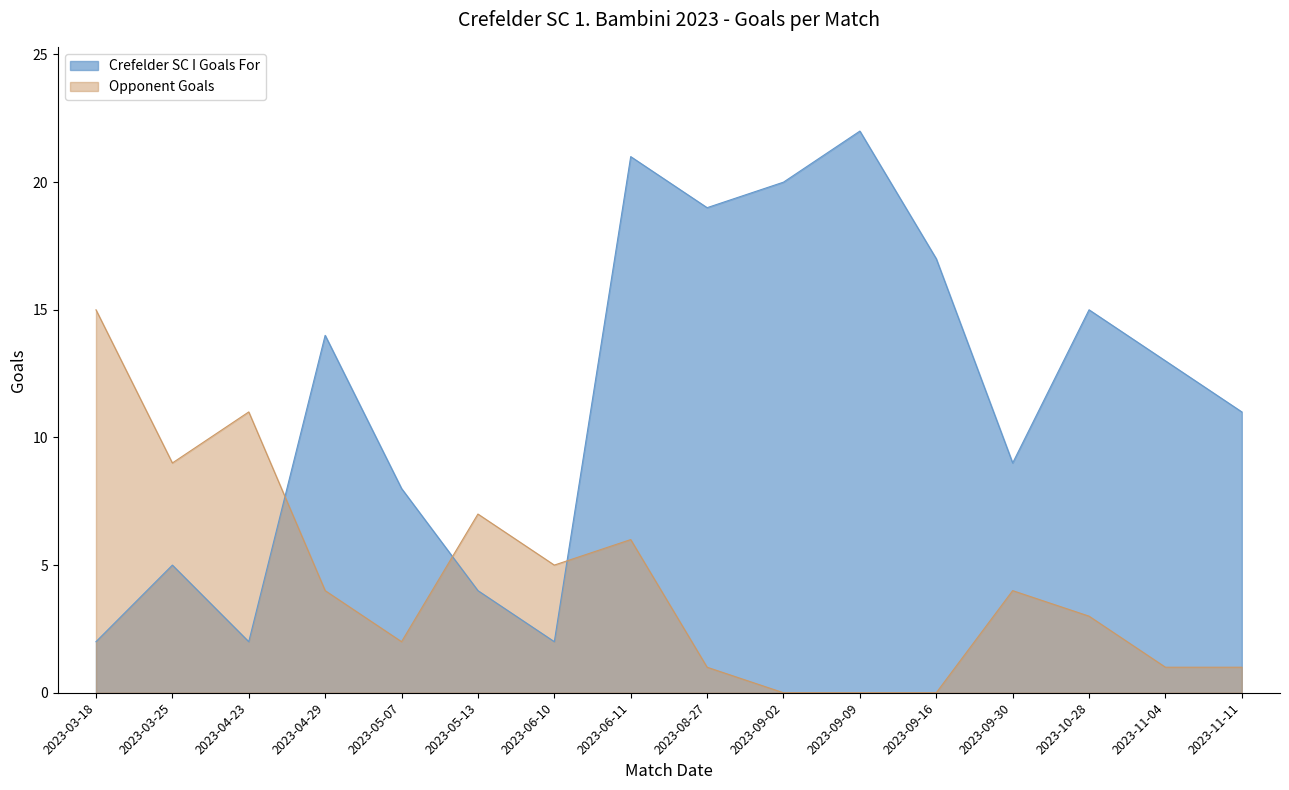

What is the difference between the highest and lowest values at 2023-05-07?

6